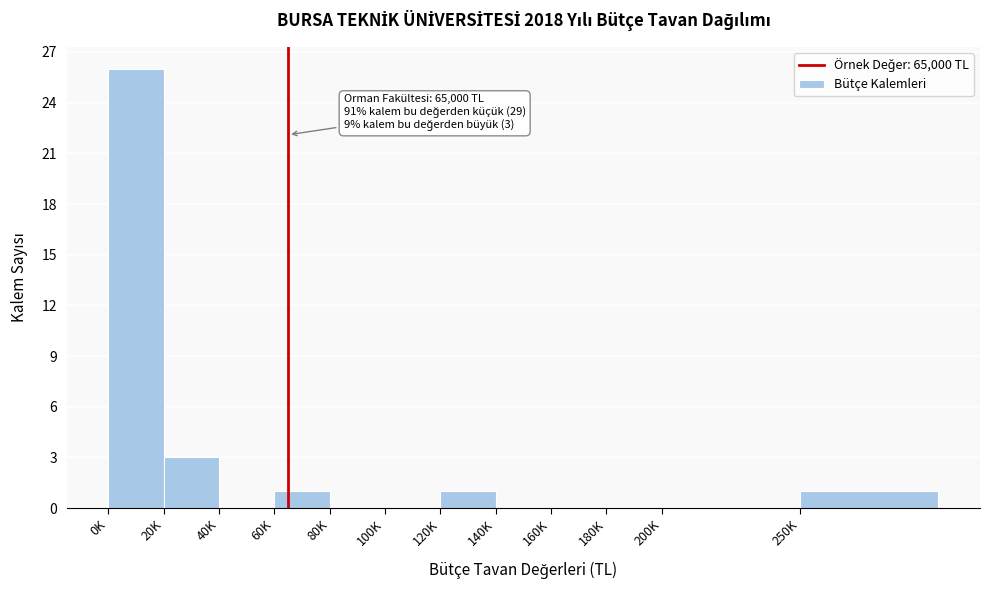

Reading left to right, what are all the values shown in this chart?

0K=26	20K=3	40K=0	60K=1	80K=0	100K=0	120K=1	140K=0	160K=0	180K=0	200K=0	250K=1